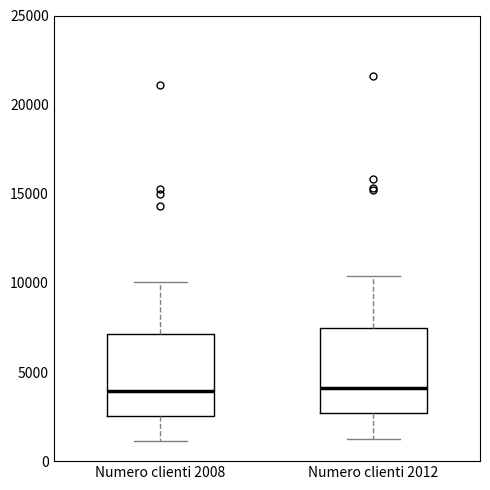

Where does the median line of the box for Numero clienti 2012 sit on the y-axis? The values are not printed on the chart, so give them approximately, as read against the axis.

4000